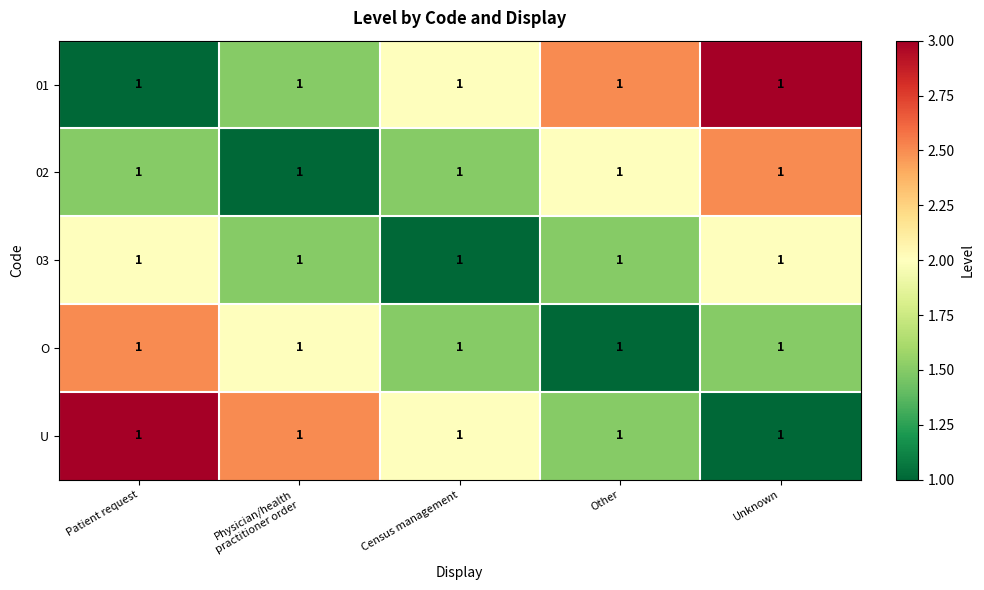

How many U values are between 1 and 2?

3